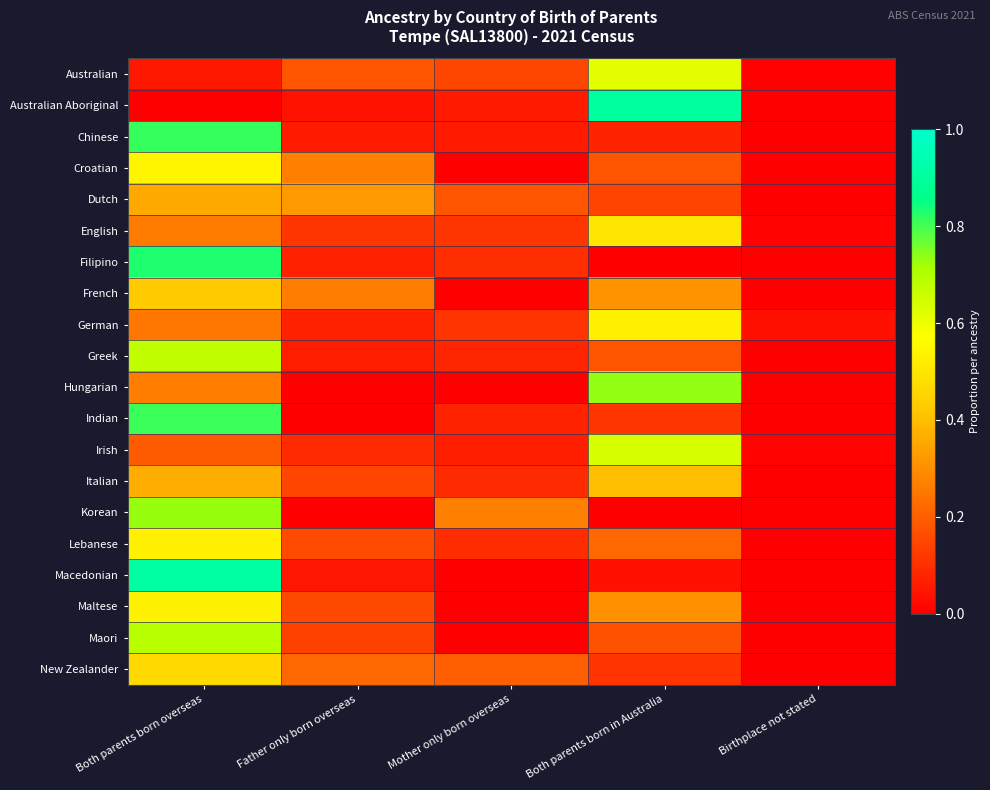

Which label corresponds to the largest value in the chart?

Both parents born overseas